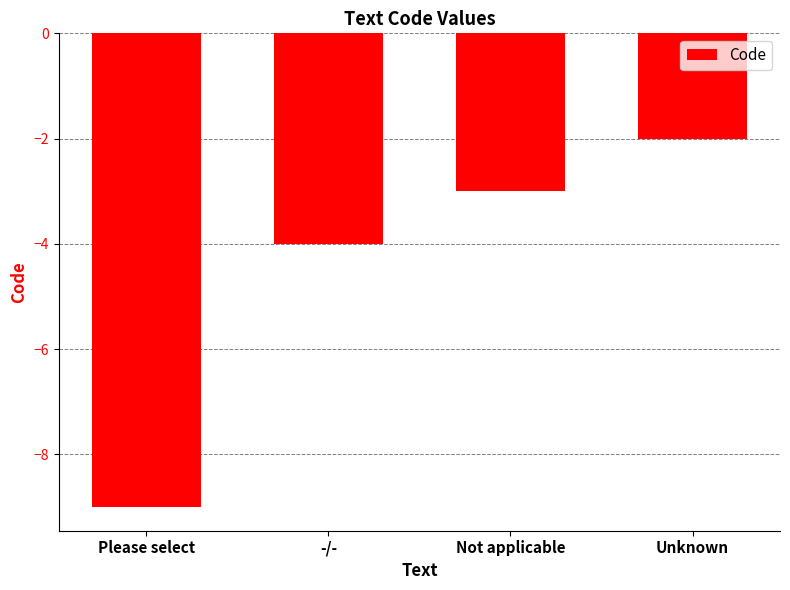

Does the chart contain stacked bars?

No